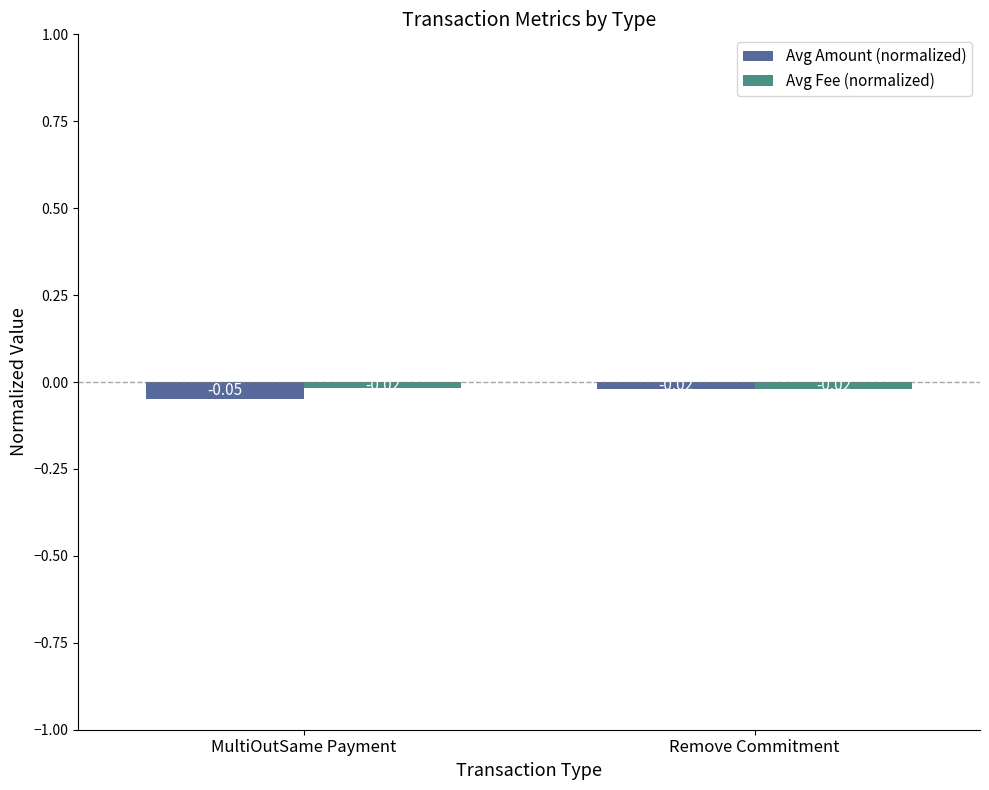

Which series has the largest total across all categories?

Avg Fee (normalized)